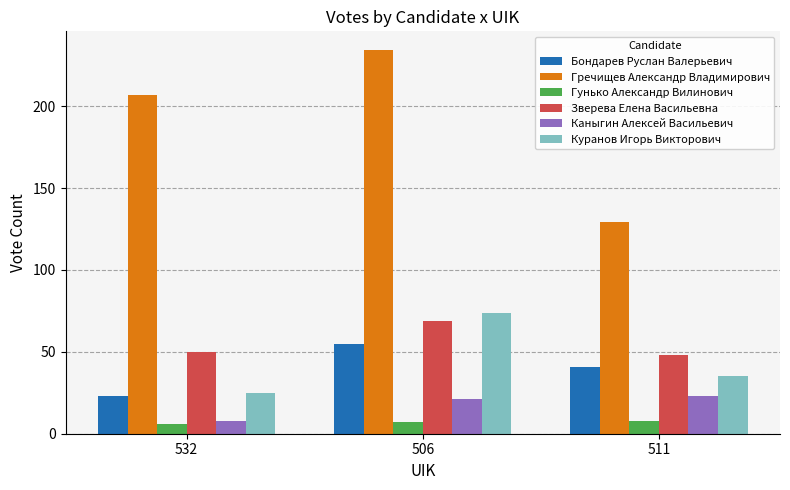

Which series has the largest total across all categories?

Гречищев Александр Владимирович